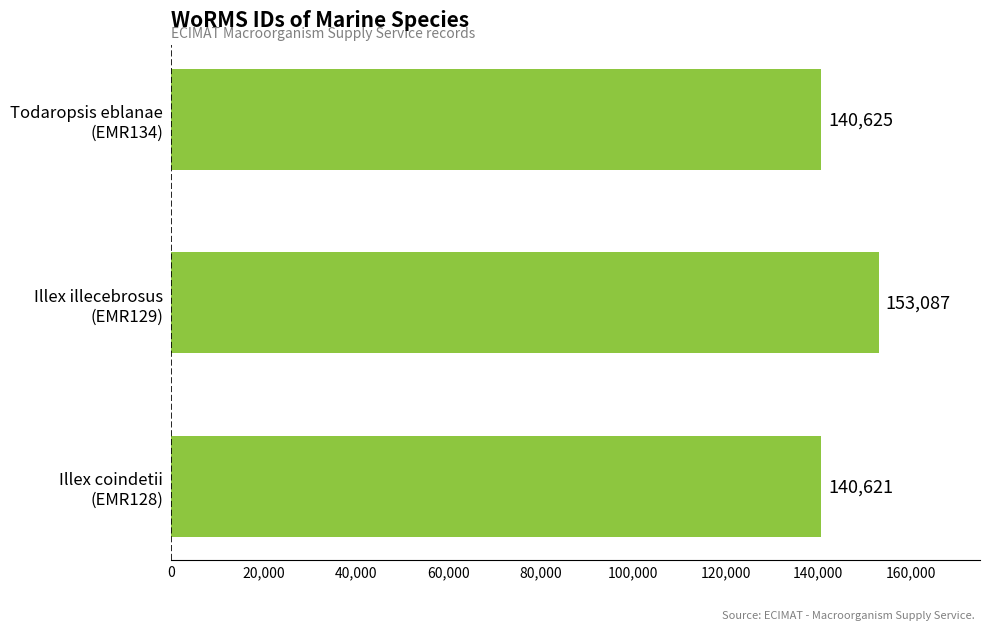

What is the difference between the maximum and minimum values?

12466